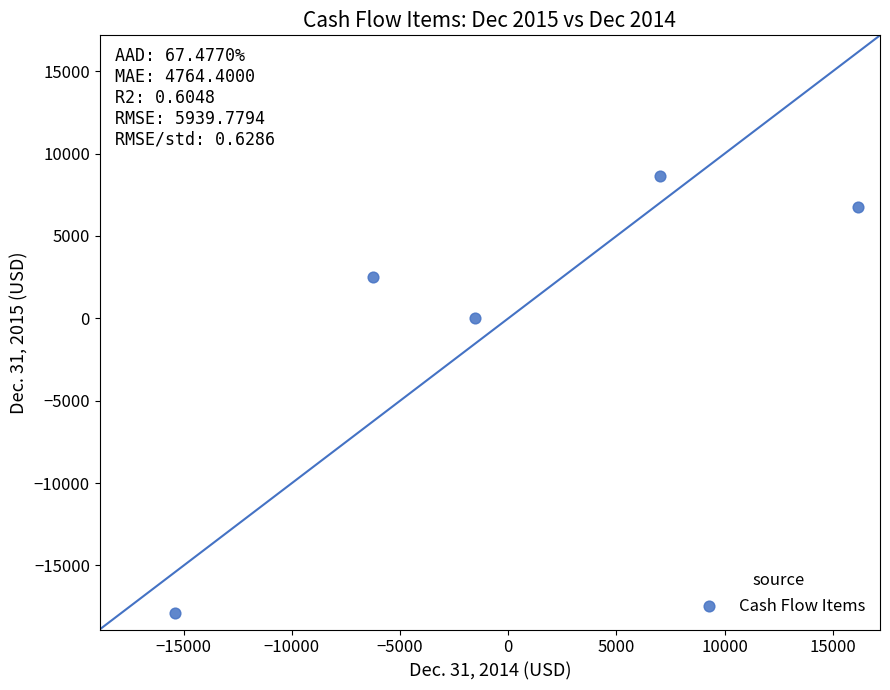

What is the range of X values (max minus min)?

31572